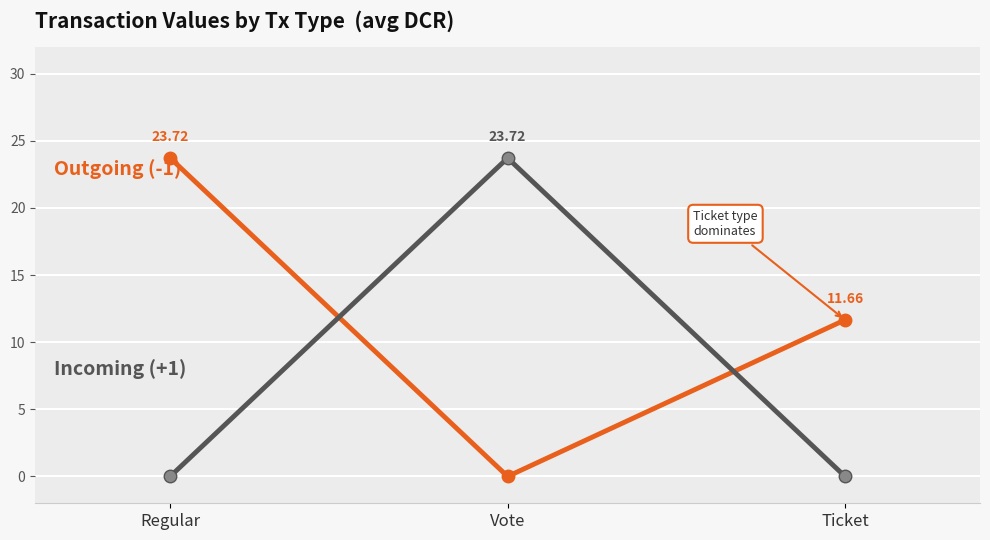

How many lines are shown in the chart?

2